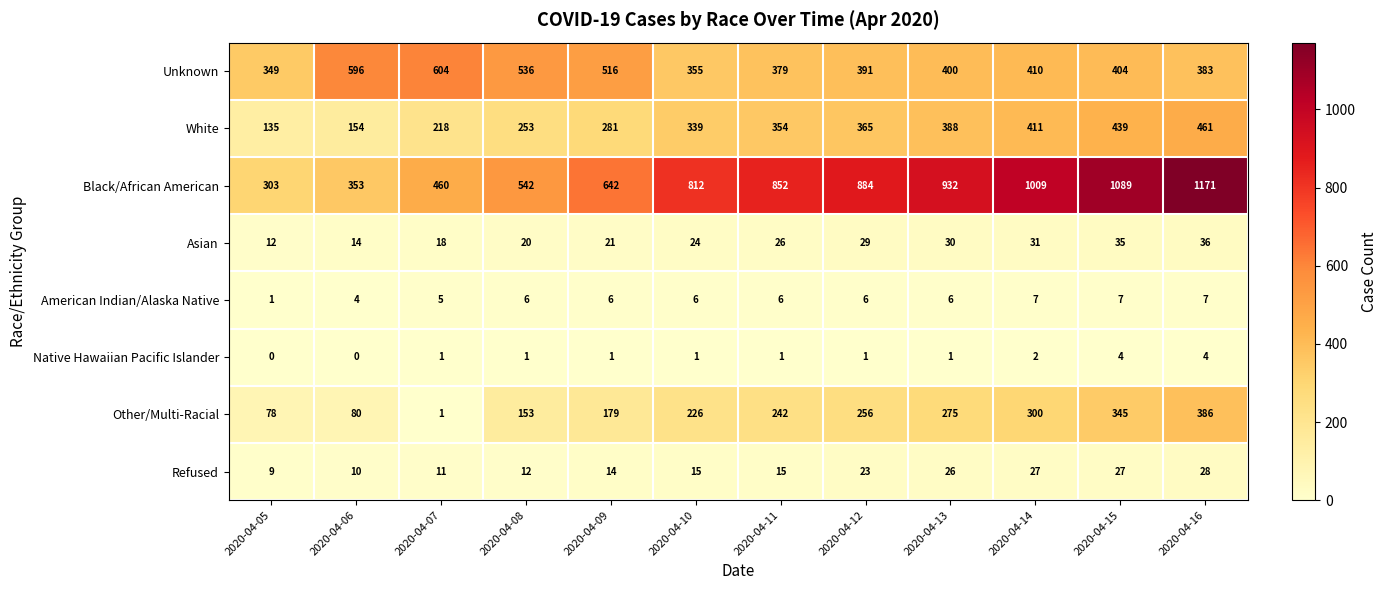

The Unknown series shows 604 at 2020-04-07. True or false?

True